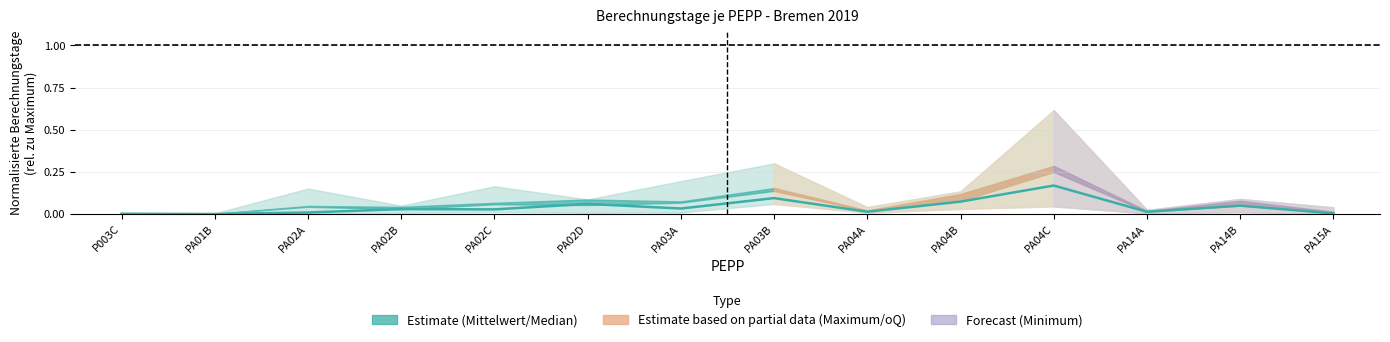

What is the change in value from PA02A to PA03B?

+0.1